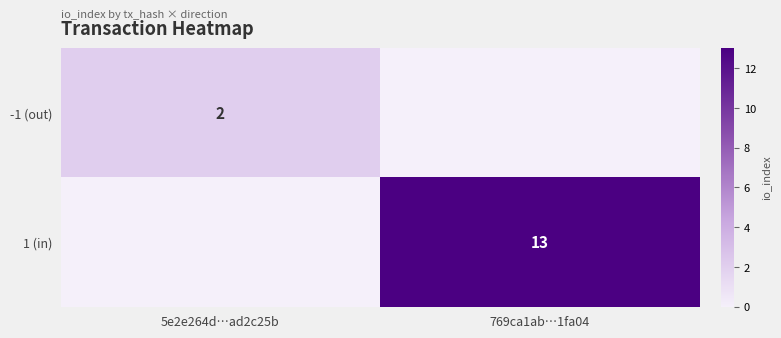

The value of -1 (out) at 5e2e264d…ad2c25b is 2. True or false?

True